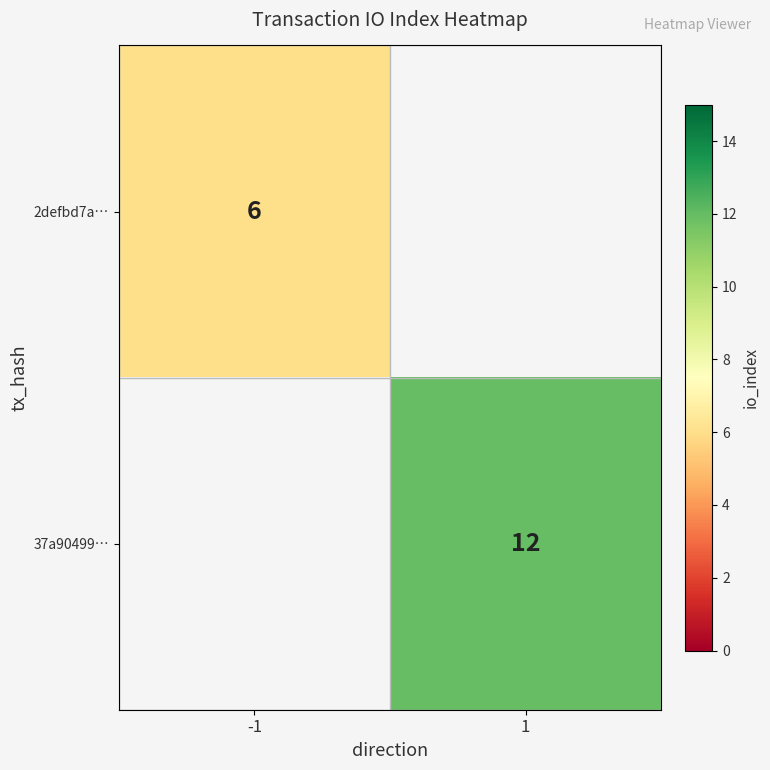

Is it true that 2defbd7a… equals 8 at -1?

False